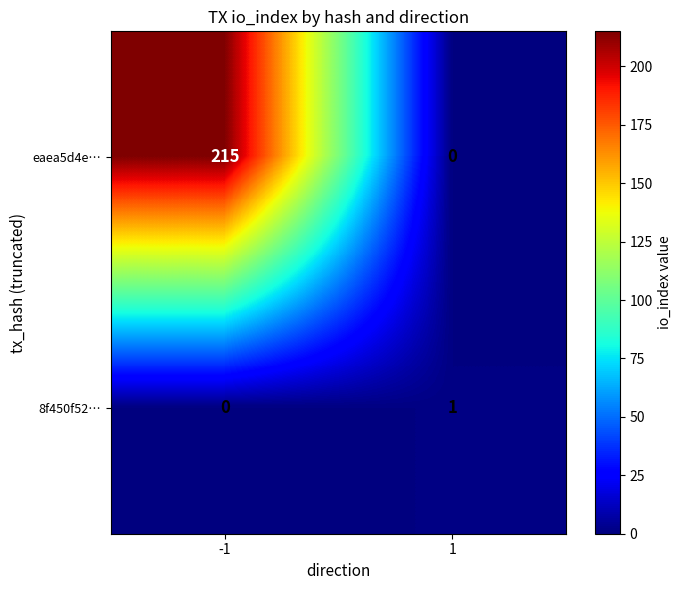

Is it true that eaea5d4e… equals 215 at -1?

True